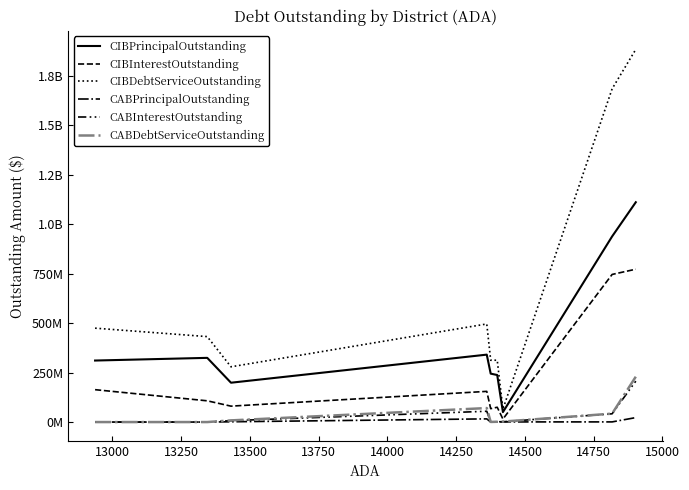

Is this an area chart (filled region under the line)?

No